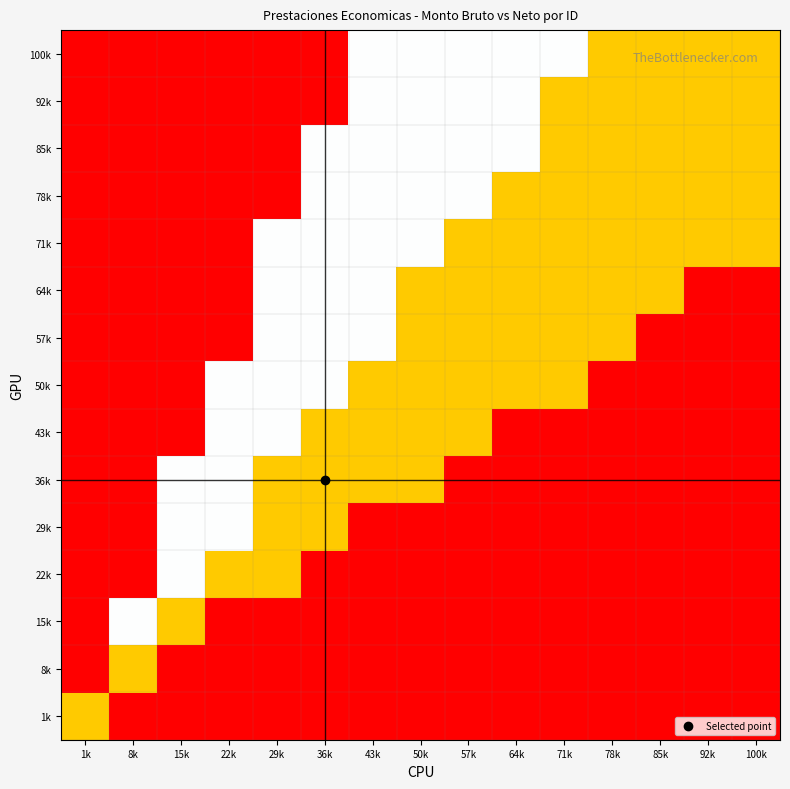

At how many categories does at least one series exceed 0?

15